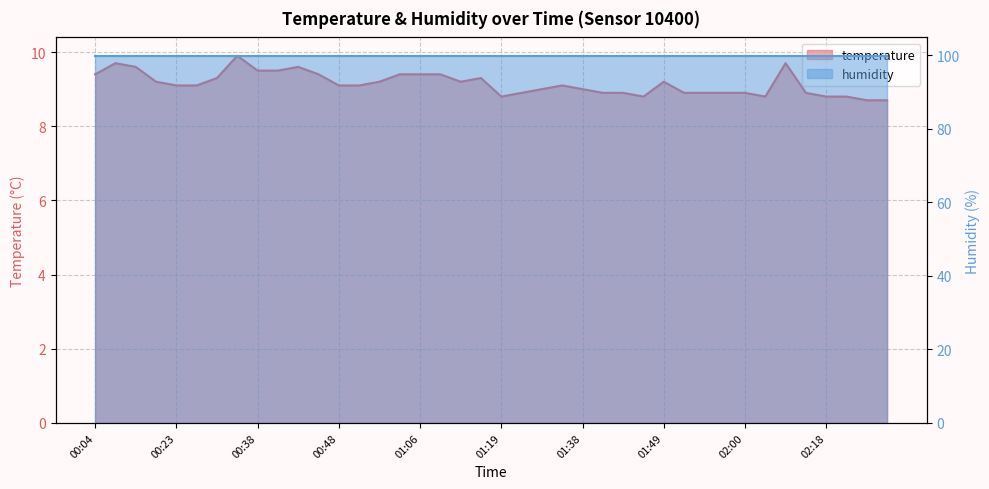

What is the difference between the maximum and minimum values?

1.2